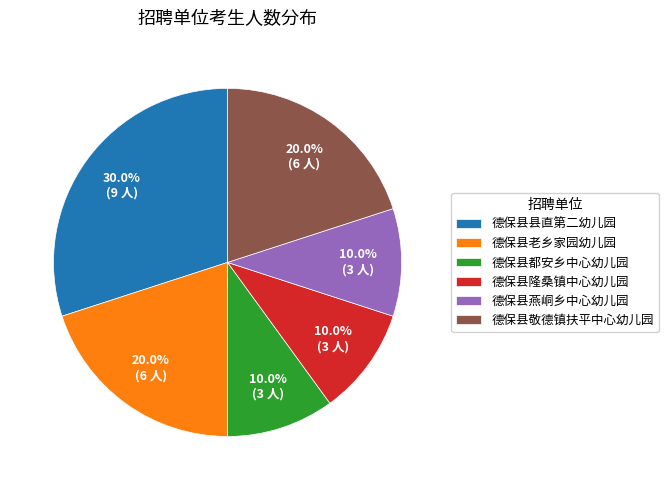

Does any single category account for the majority?

No